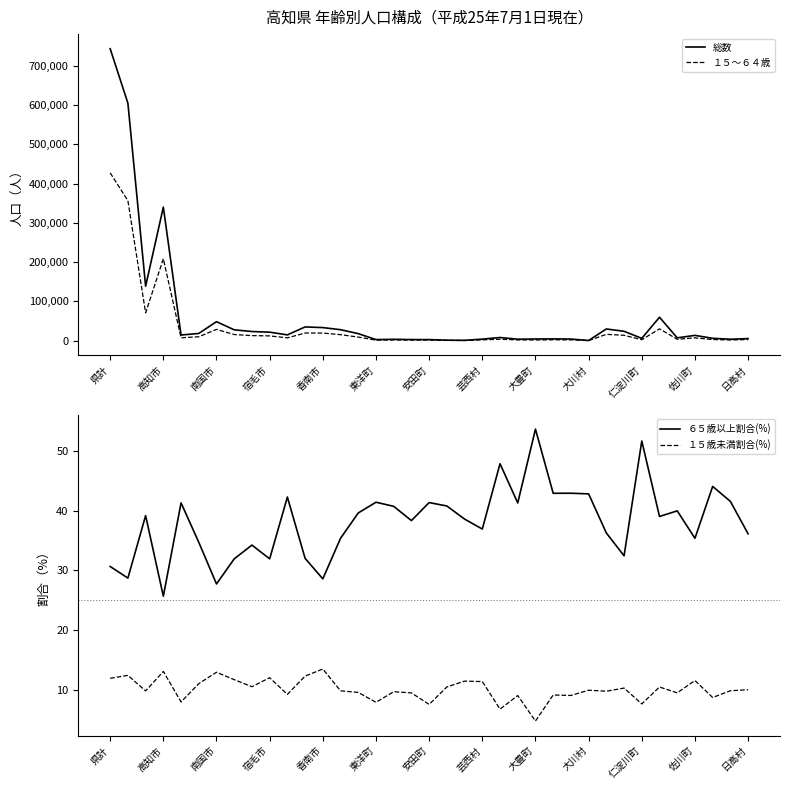

Is it true that 総数 equals 317137 at 県計?

False